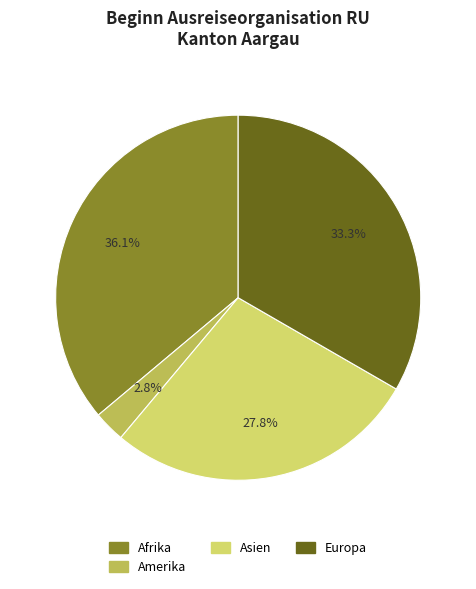

To the nearest percent, what portion does Asien represent?

28%